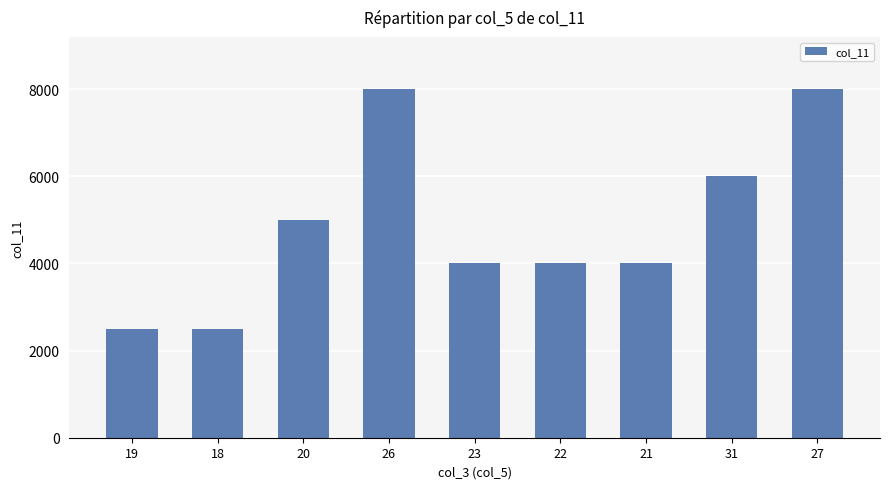

Reading right to left, extract all data points from this chart.

27=8000	31=6000	21=4000	22=4000	23=4000	26=8000	20=5000	18=2500	19=2500